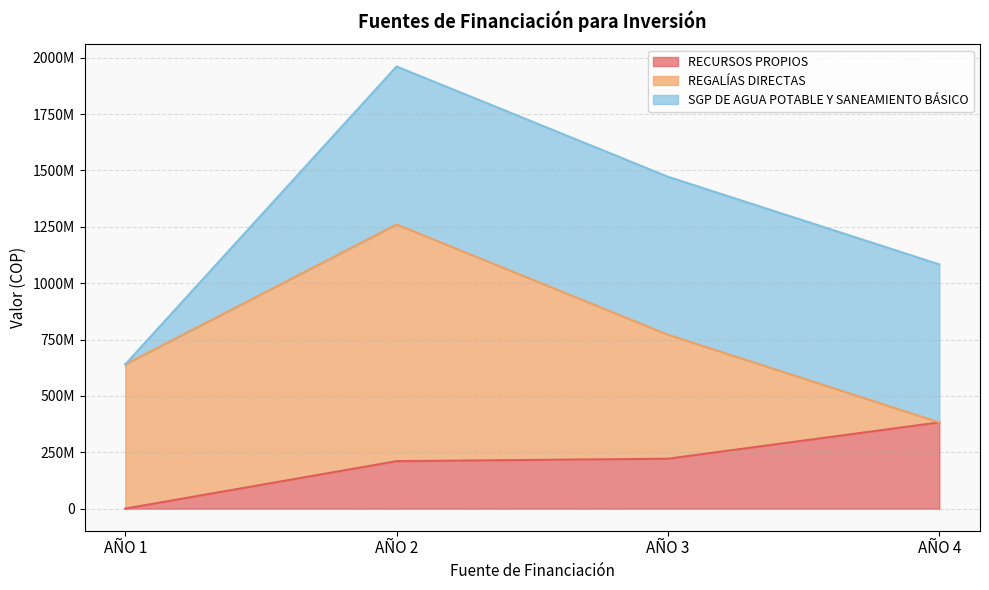

How many values in AÑO 4 are above zero?

2